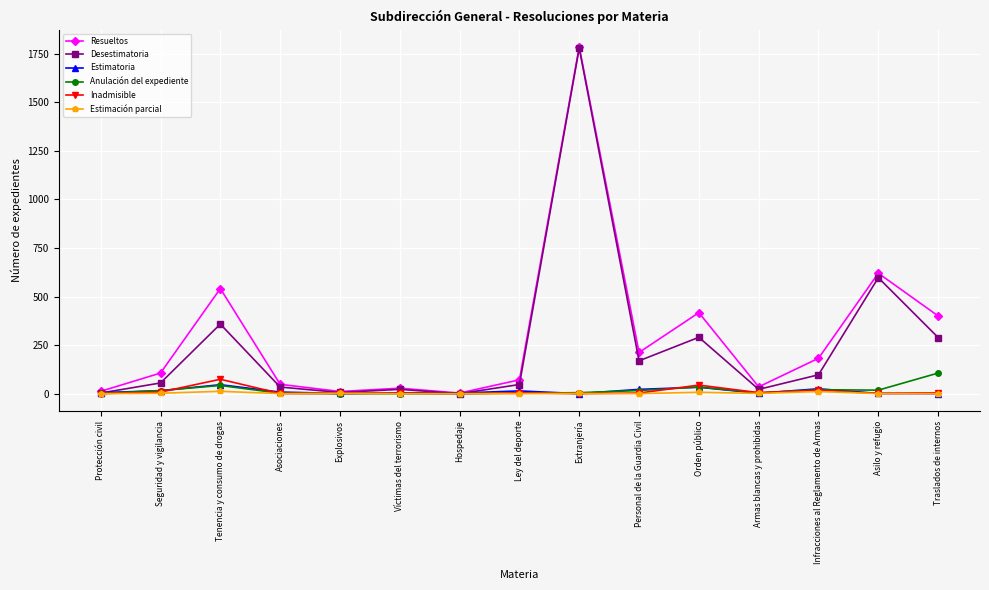

Which series changed the most between Explosivos and Traslados de internos?

Resueltos